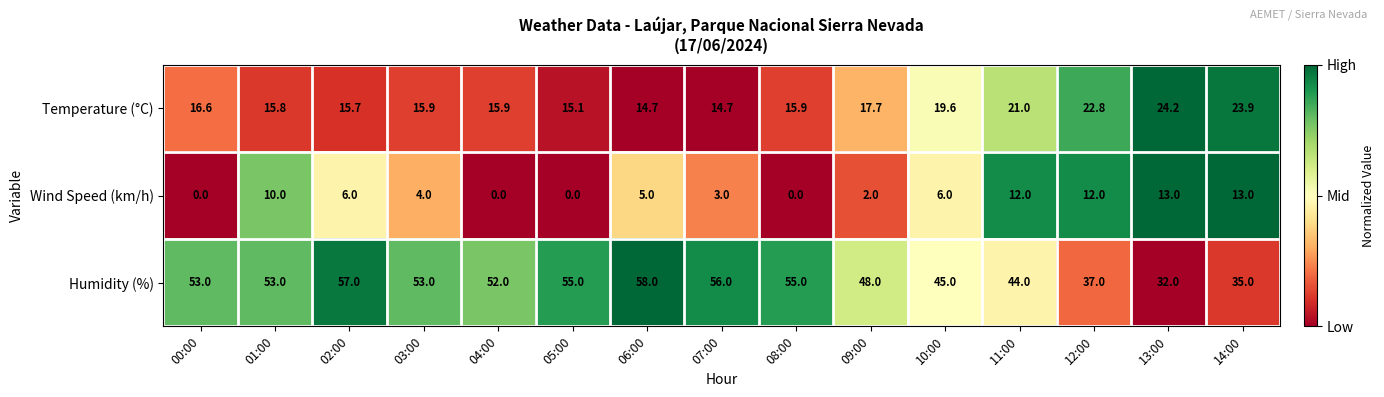

Which series has the widest spread of values?

Humidity (%)